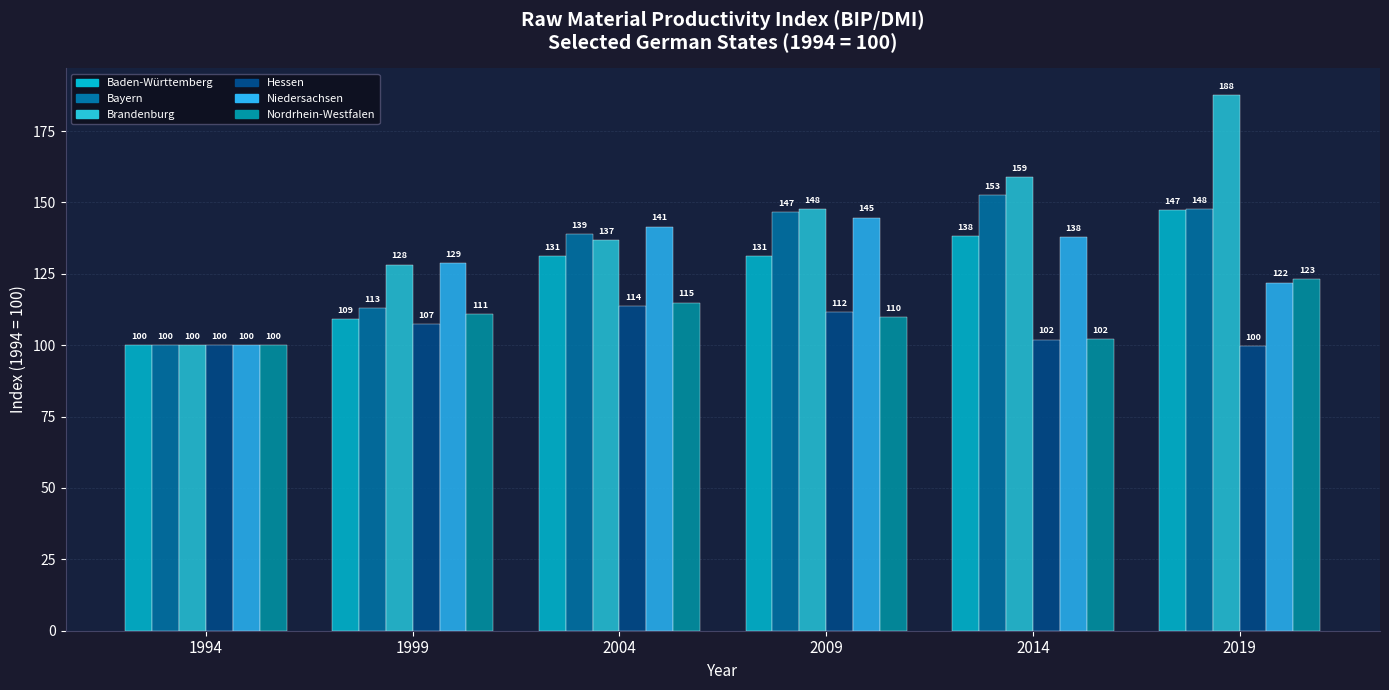

Count the number of data series in this chart.

6